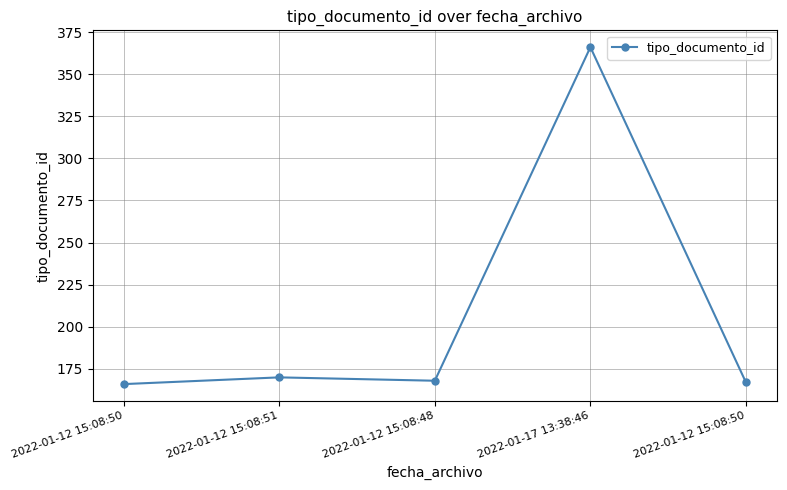

What is the smallest value displayed?

166